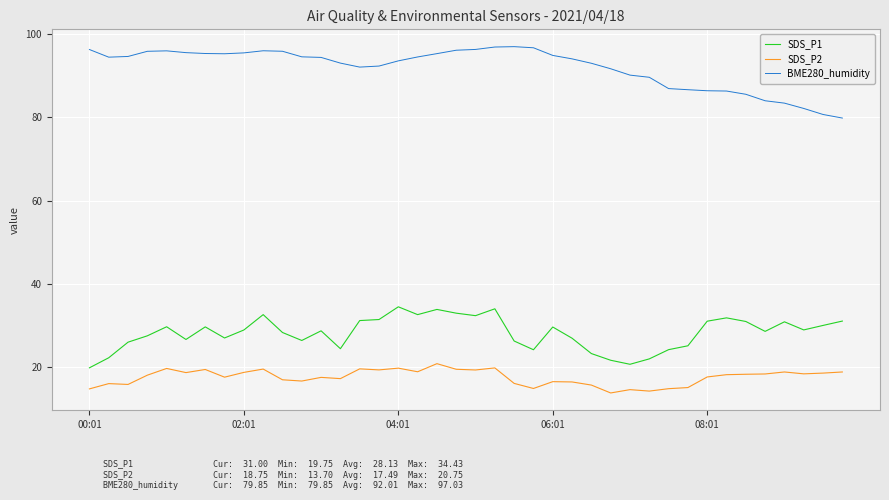

List the series in order of their peak value, highest first.

BME280_humidity, SDS_P1, SDS_P2